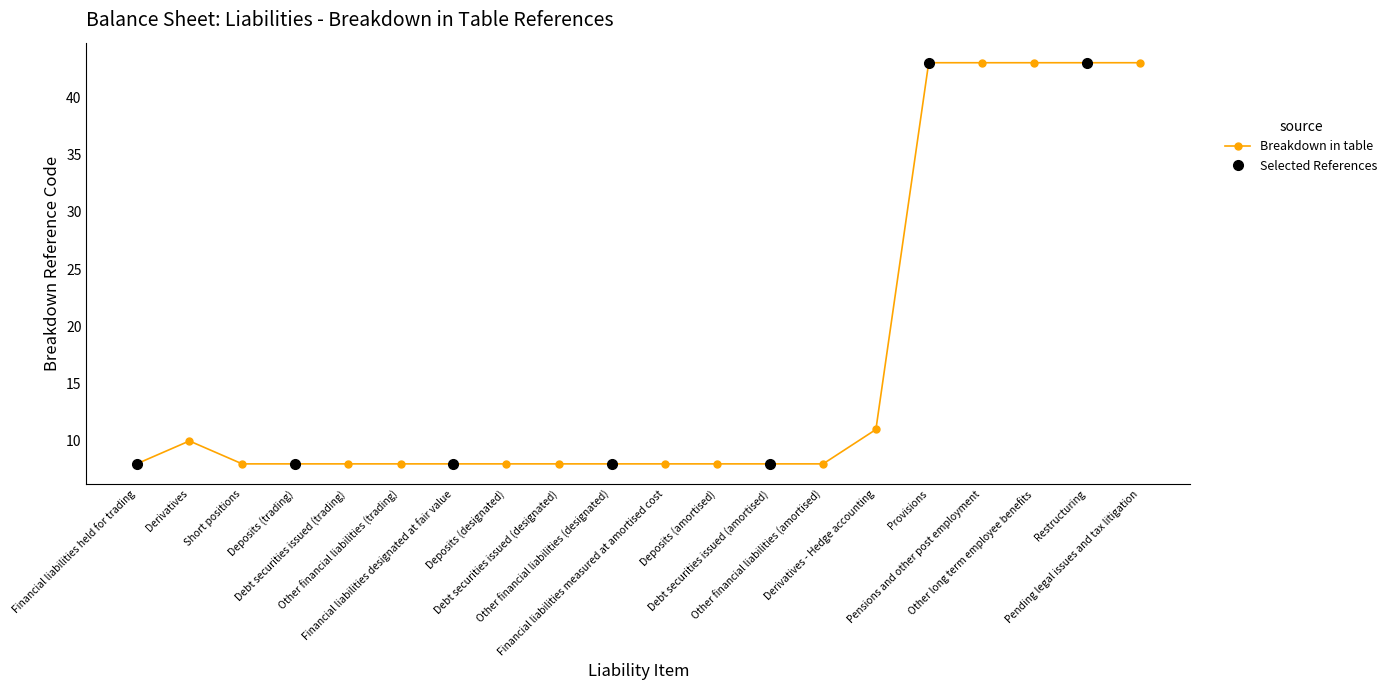

How many values exceed 8?

7